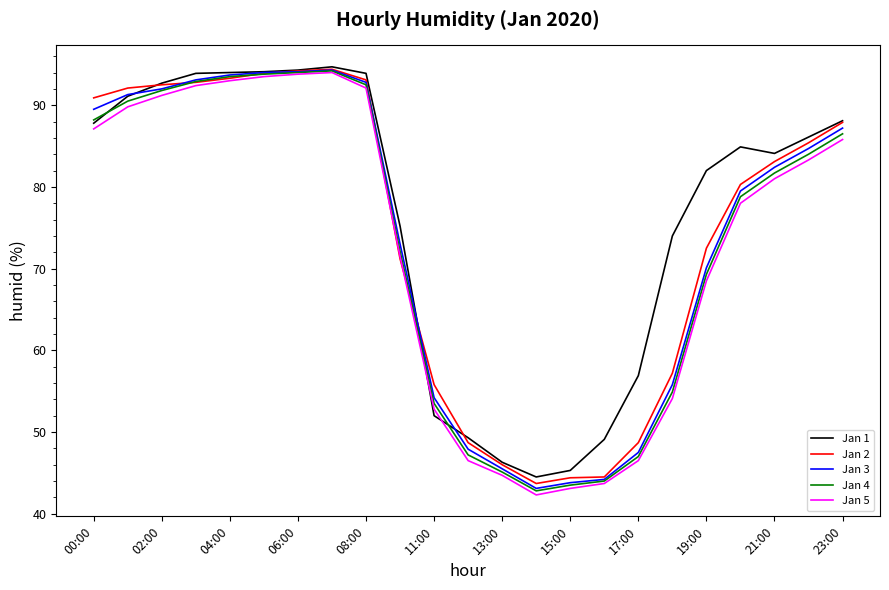

What is the minimum value for Jan 3?

43.1